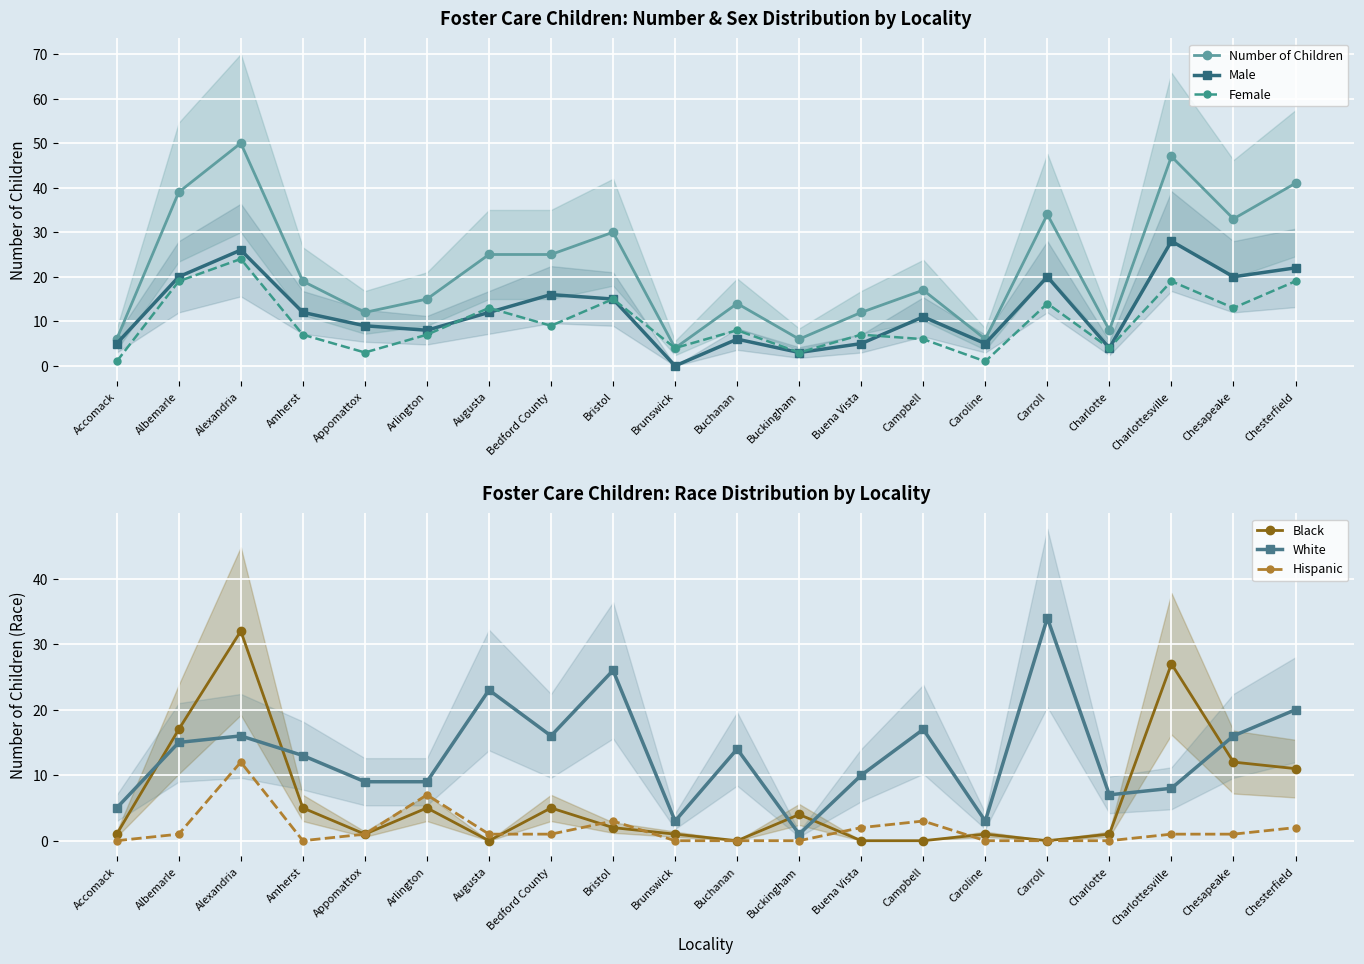

Which series ends up on top after the final intersection of Male and Female?

Male